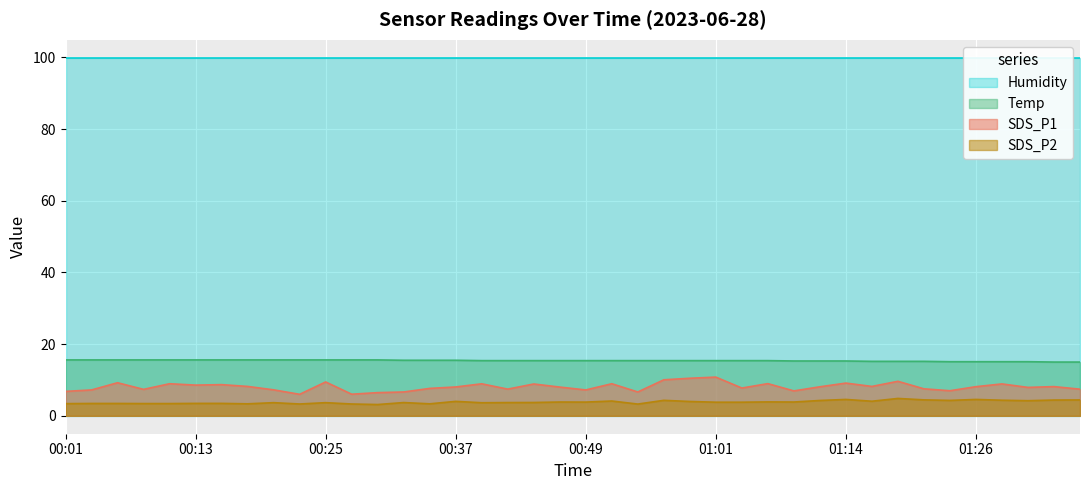

What is the difference between the second highest and minimum values in the Temp series?

0.6